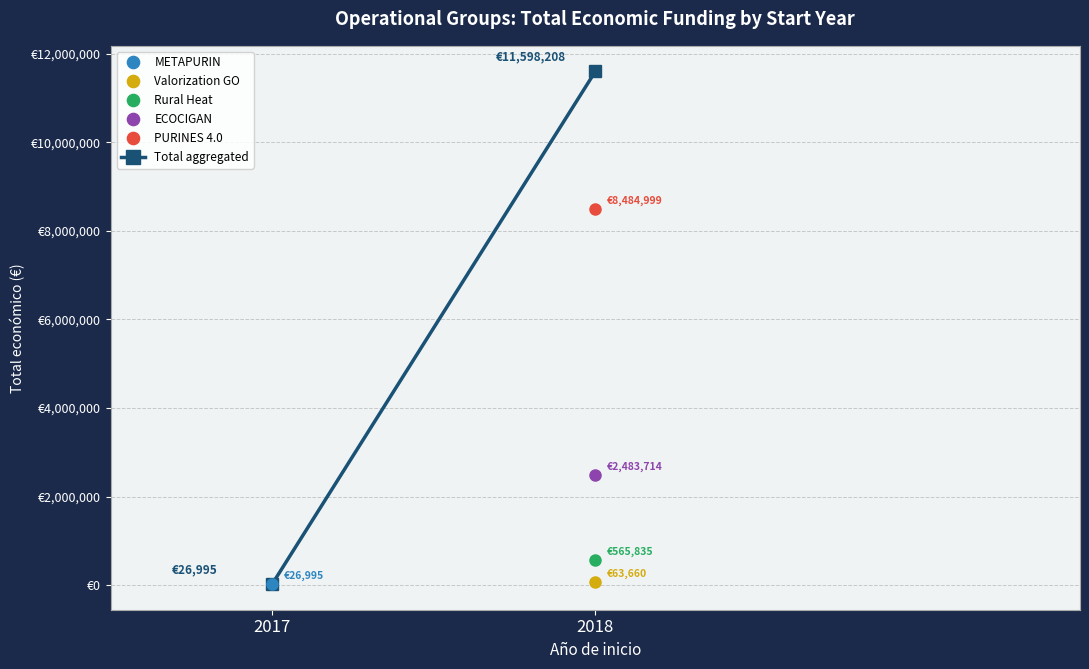

What is the approximate value at 2018, to the nearest 100?

11598200